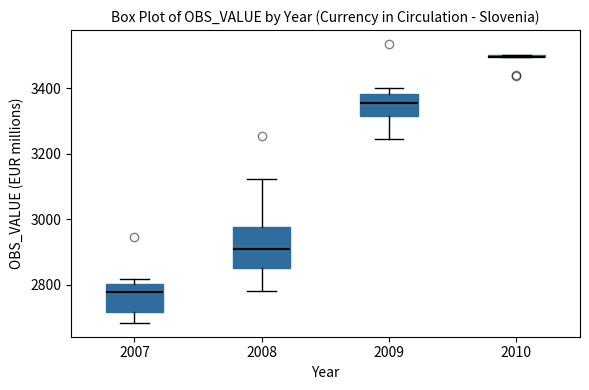

Comparing the boxes themselves (not the whiskers), which one is the tallest?

2008